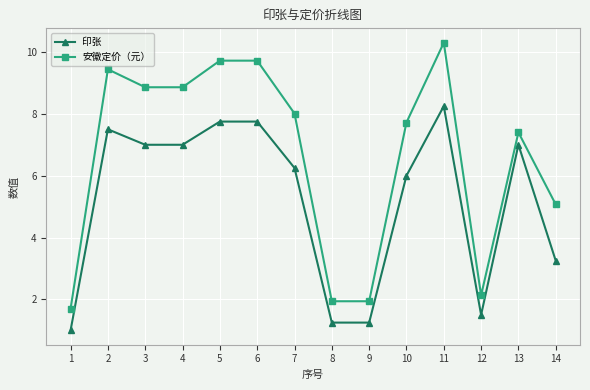

The value of 安徽定价（元） at 14 is 5.1. True or false?

True